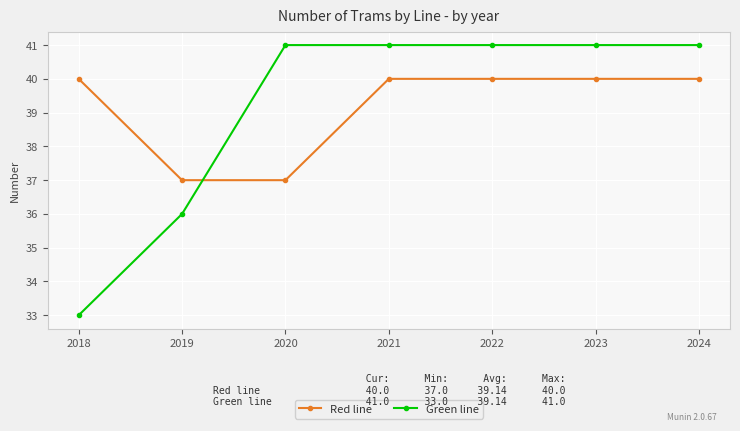

What are all the series names shown in the legend?

Red line, Green line